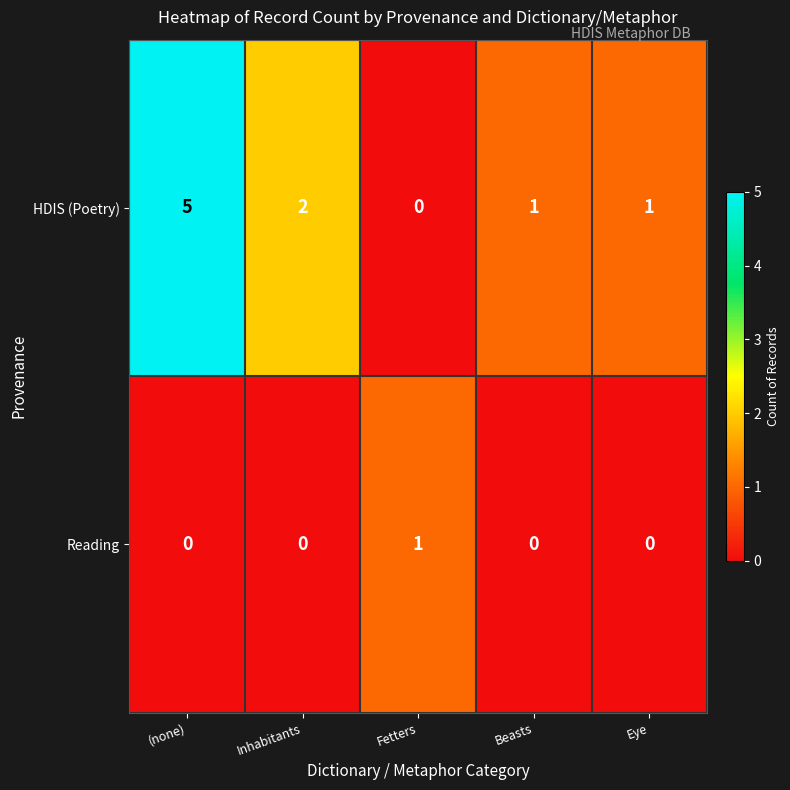

Between Inhabitants and Fetters, which series saw the biggest shift?

HDIS (Poetry)